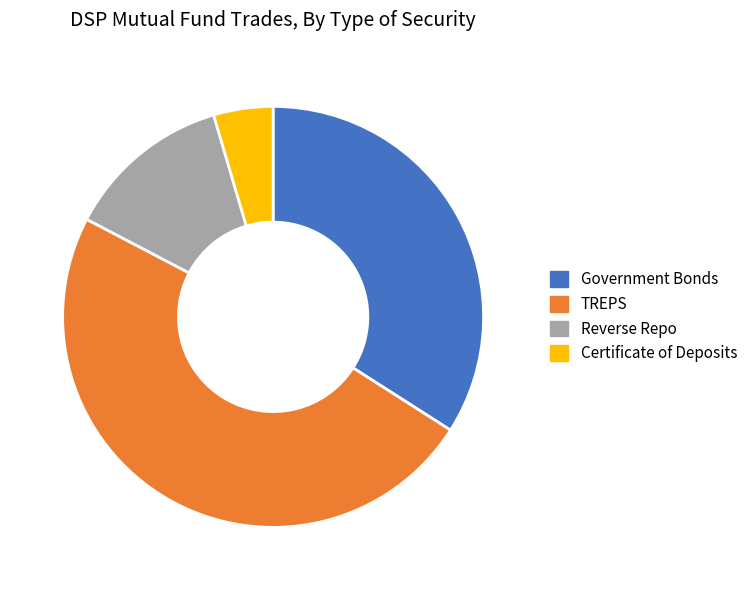

How many slices are in this pie chart?

4